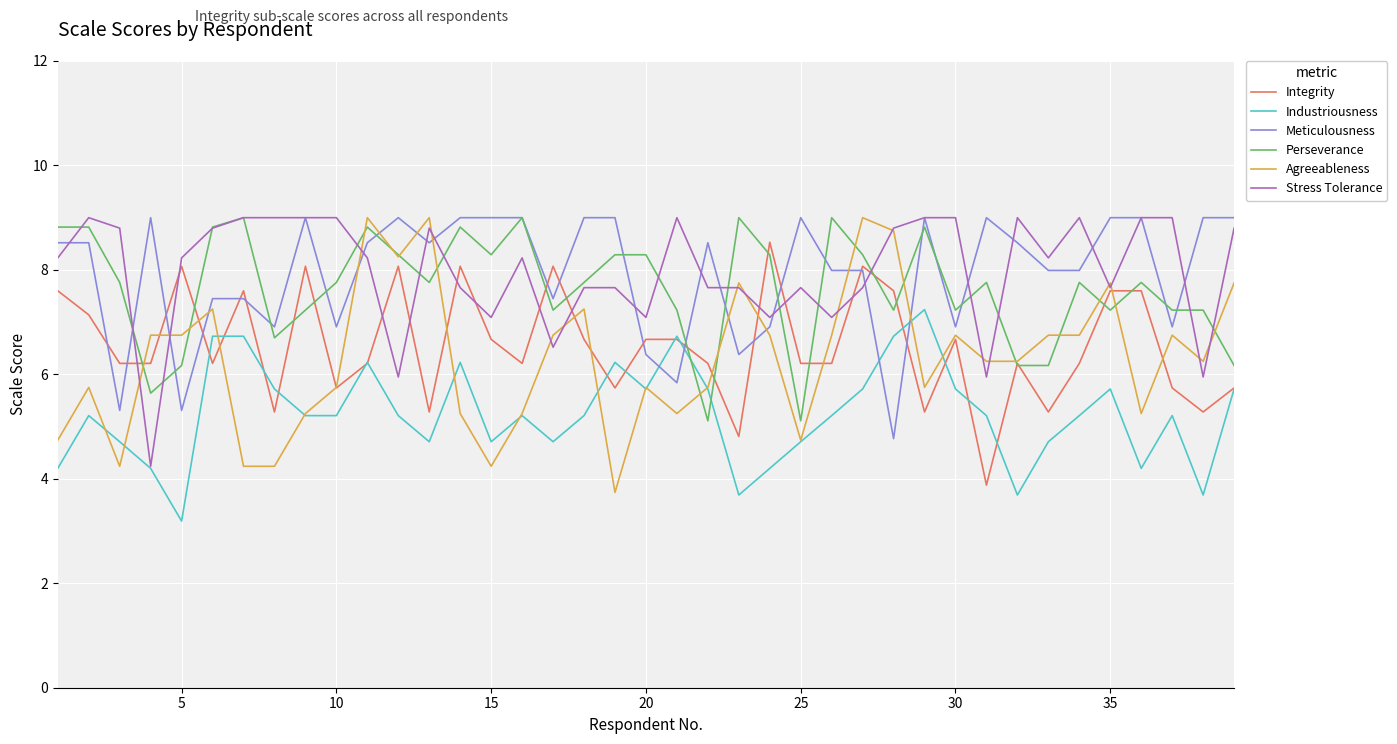

What is the smallest value displayed?

3.2